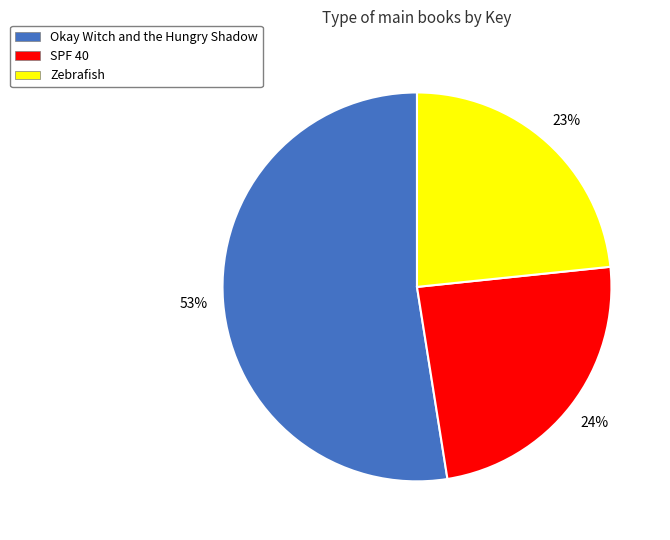

To the nearest percent, what is the average slice percentage?

33%